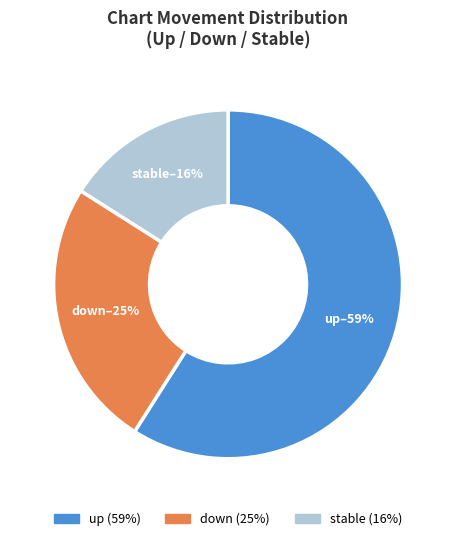

Is there a majority slice in this chart?

Yes